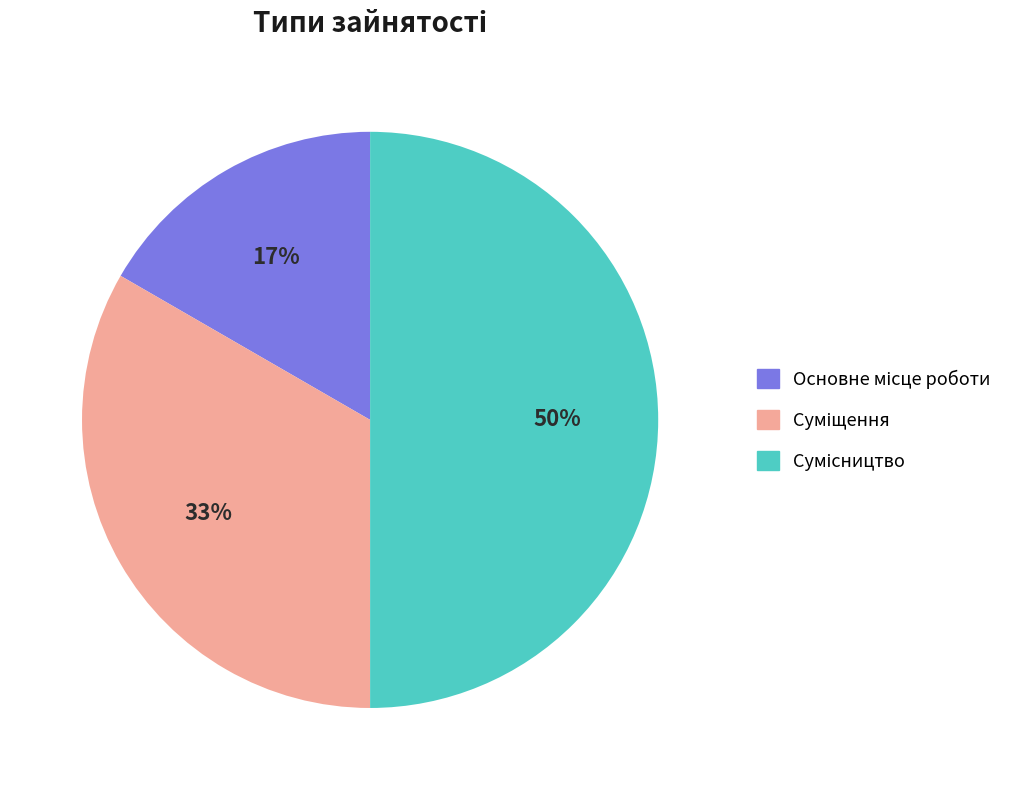

To the nearest percent, what is the difference between the largest and smallest slice percentages?

33%